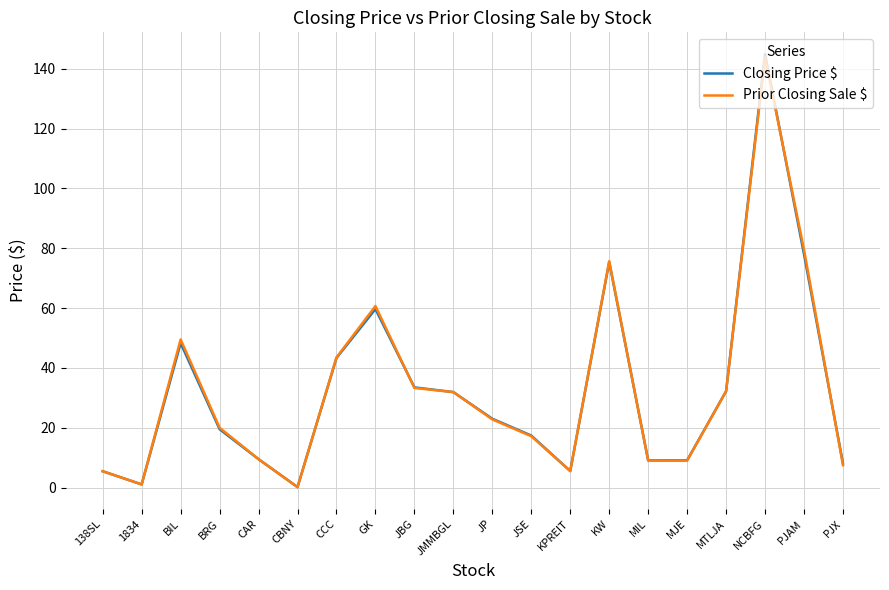

Which series has the largest range (max minus min)?

Closing Price $